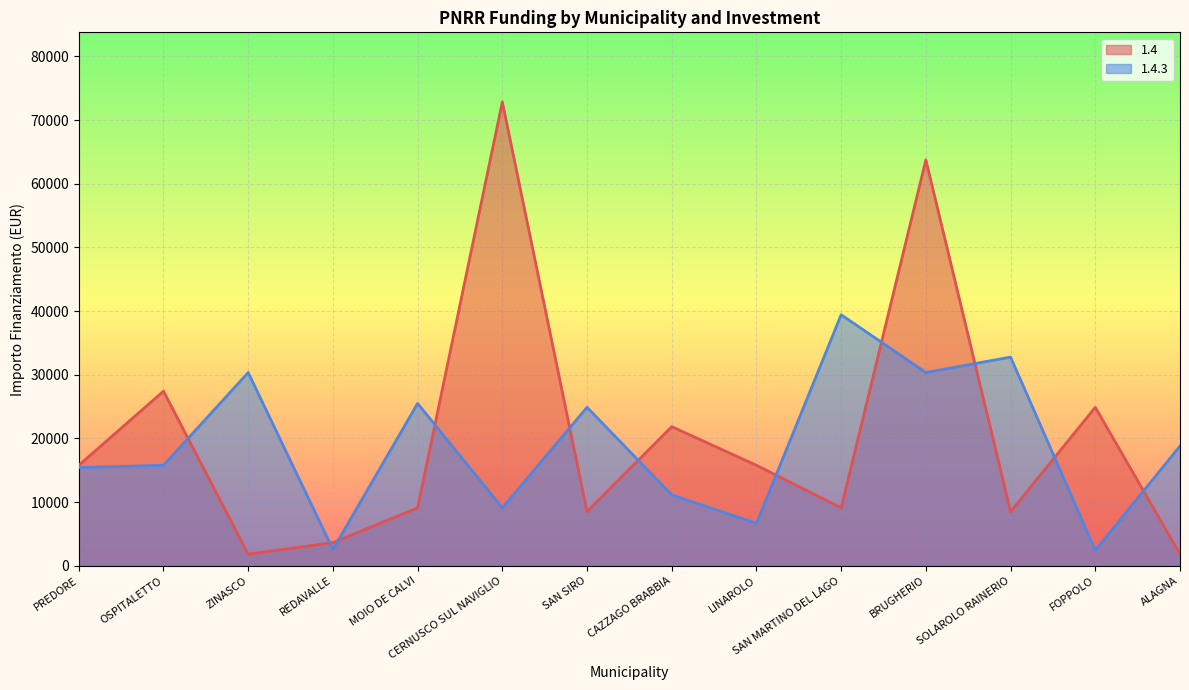

What is the difference between the second highest and minimum values in the 1.4 series?

61914